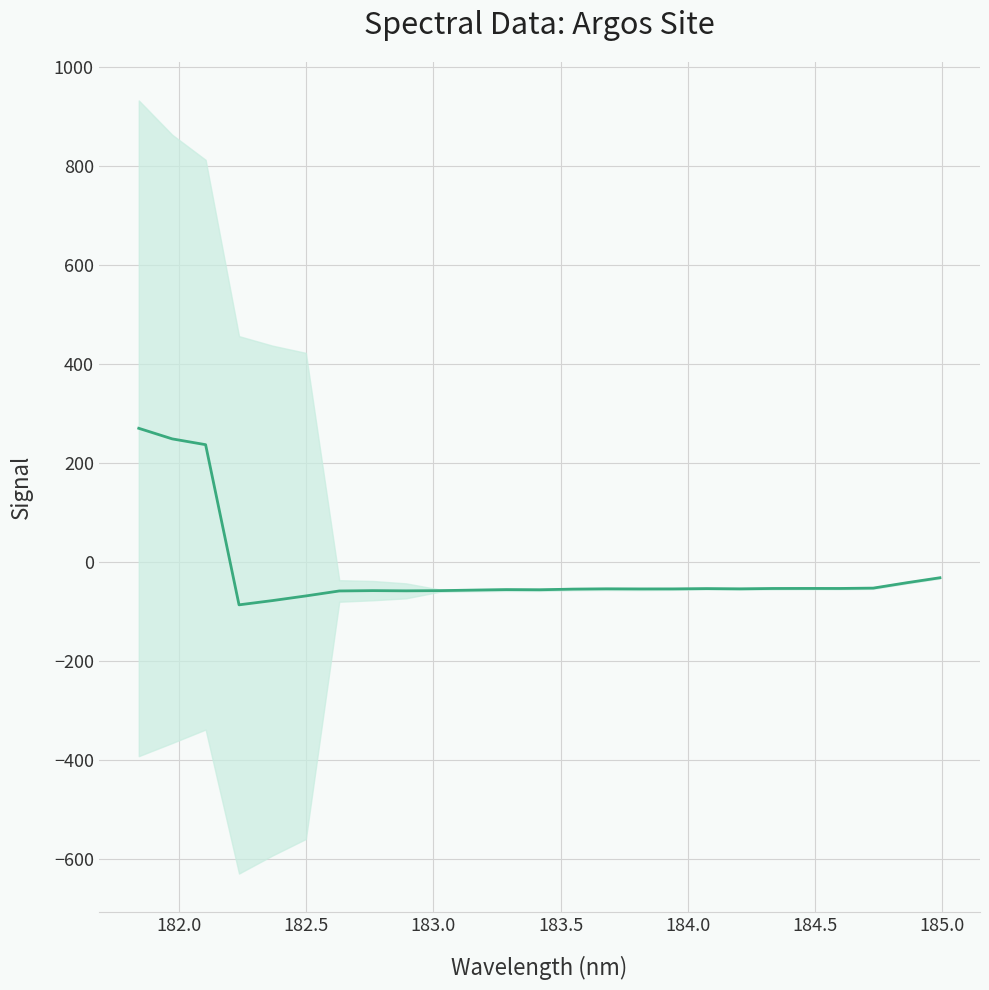

How many negative values are there?

22